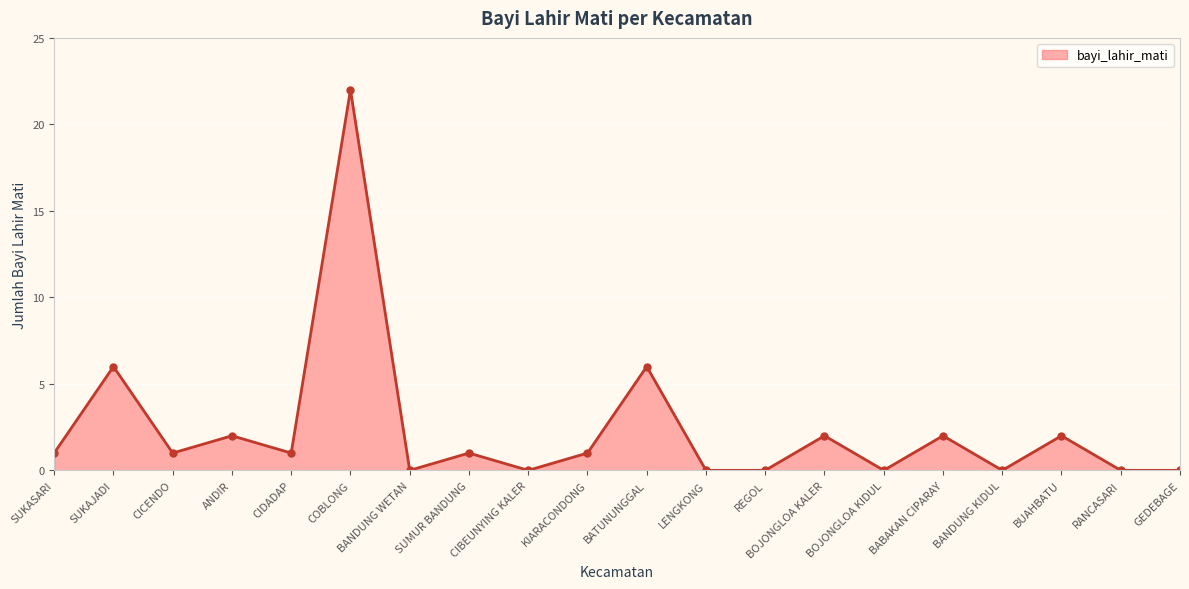

What is the maximum value shown in the chart?

22